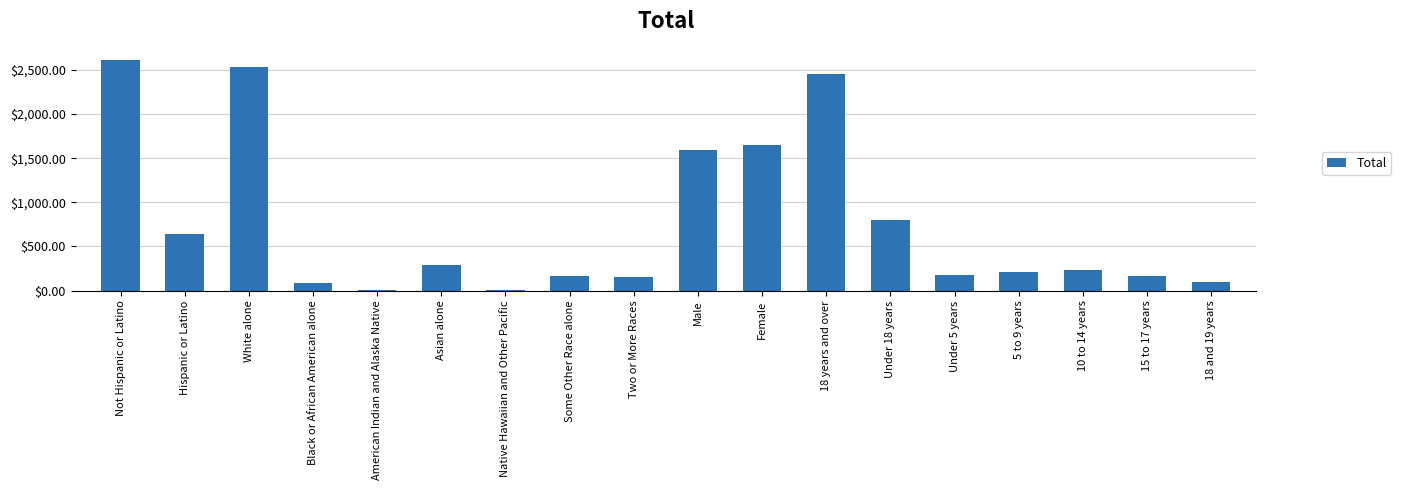

Where is the data nearest to the value 1305?

Male